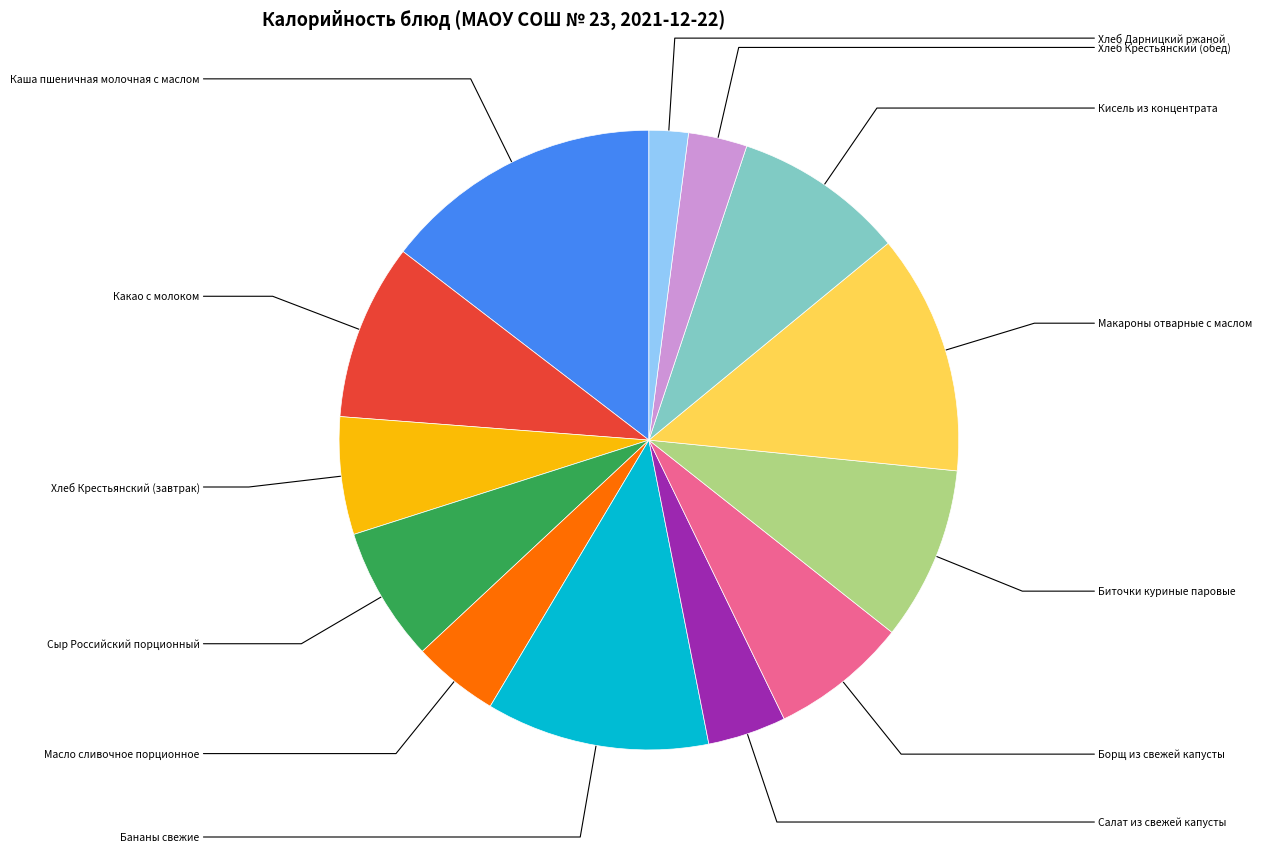

Which slice is the smallest?

Хлеб Дарницкий ржаной